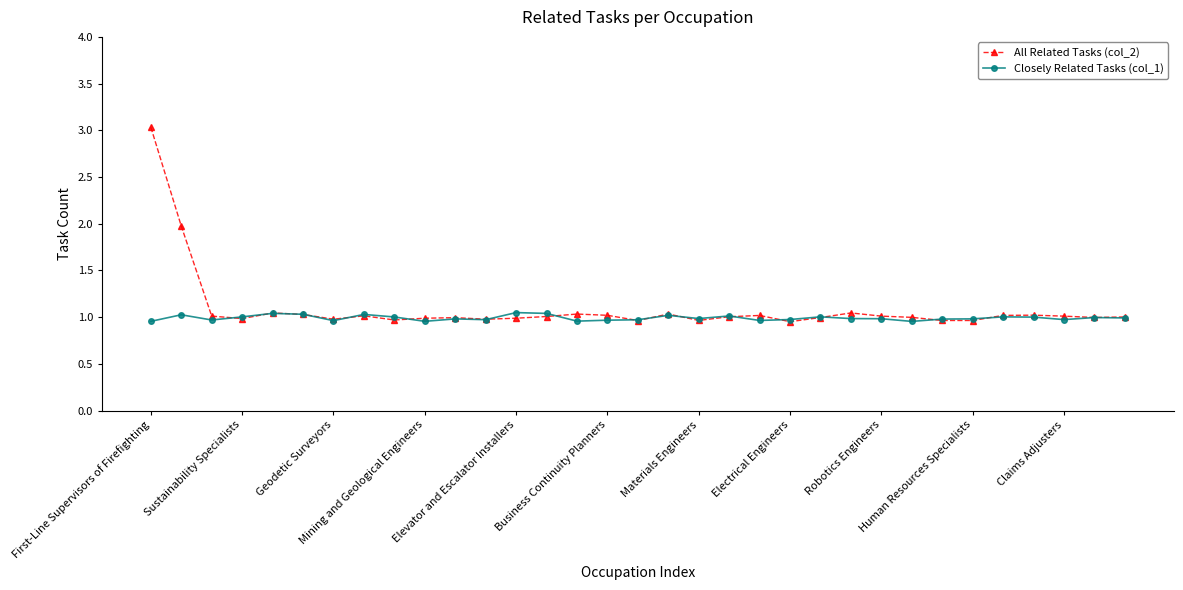

How many interior local valleys does the Closely Related Tasks (col_1) series have?

9